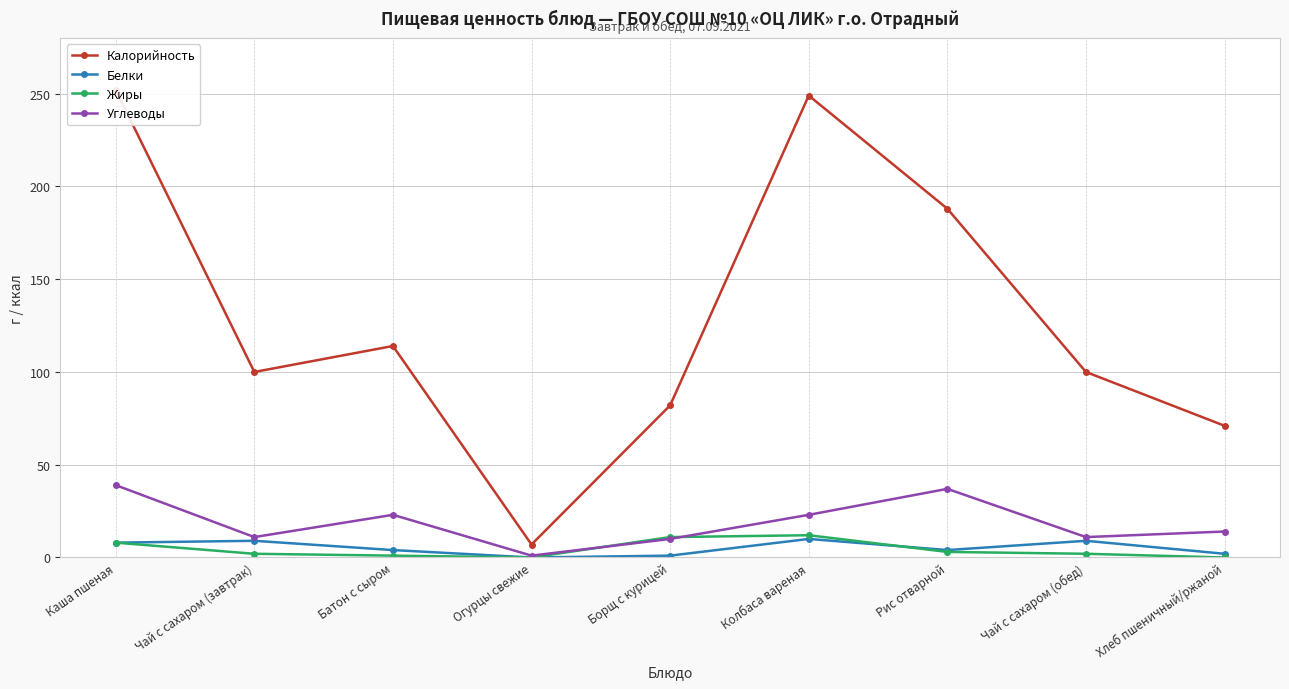

What are all the series names shown in the legend?

Калорийность, Белки, Жиры, Углеводы